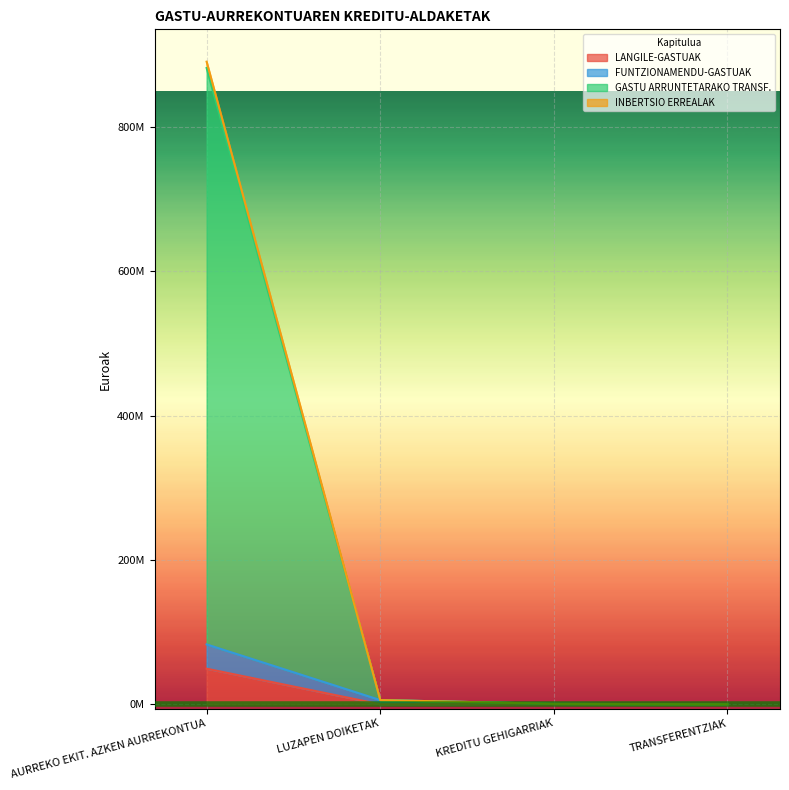

At which category does the chart reach its peak across all series?

AURREKO EKIT. AZKEN AURREKONTUA